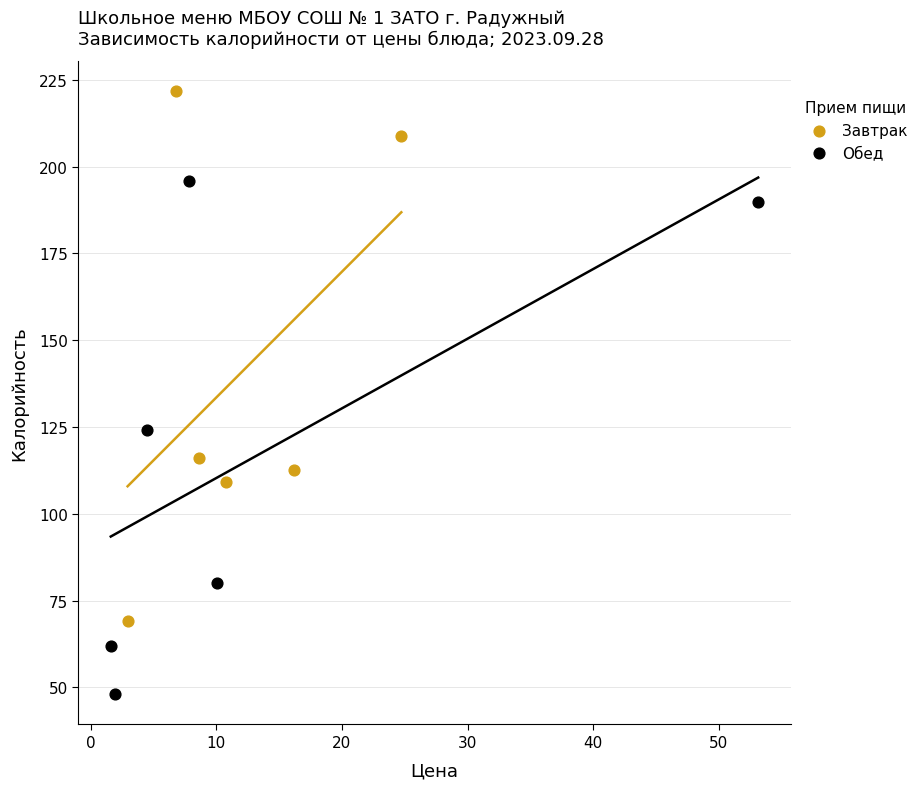

What are all the series names shown in the legend?

Завтрак, Обед